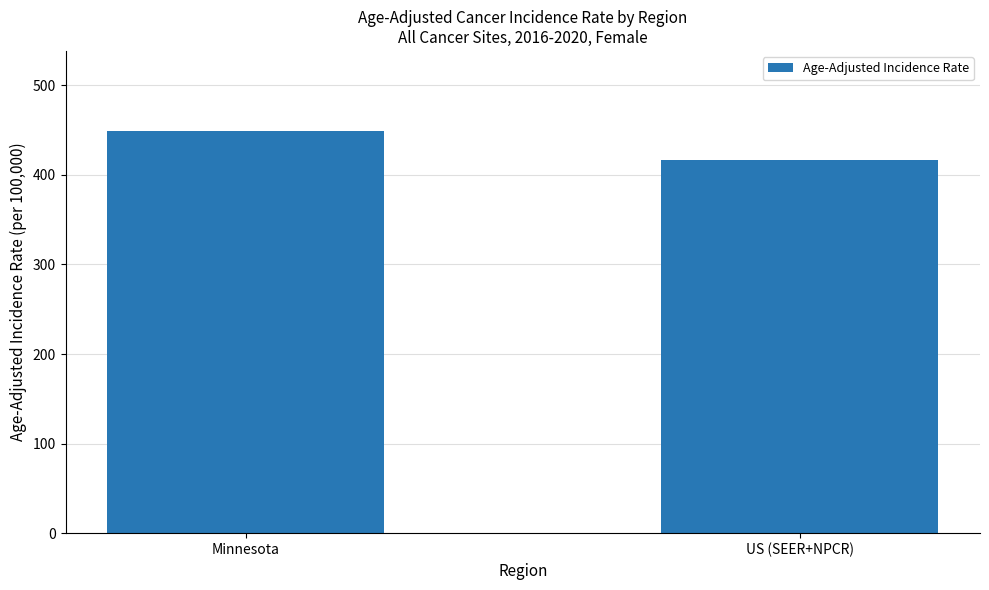

What is the smallest value displayed?

416.4